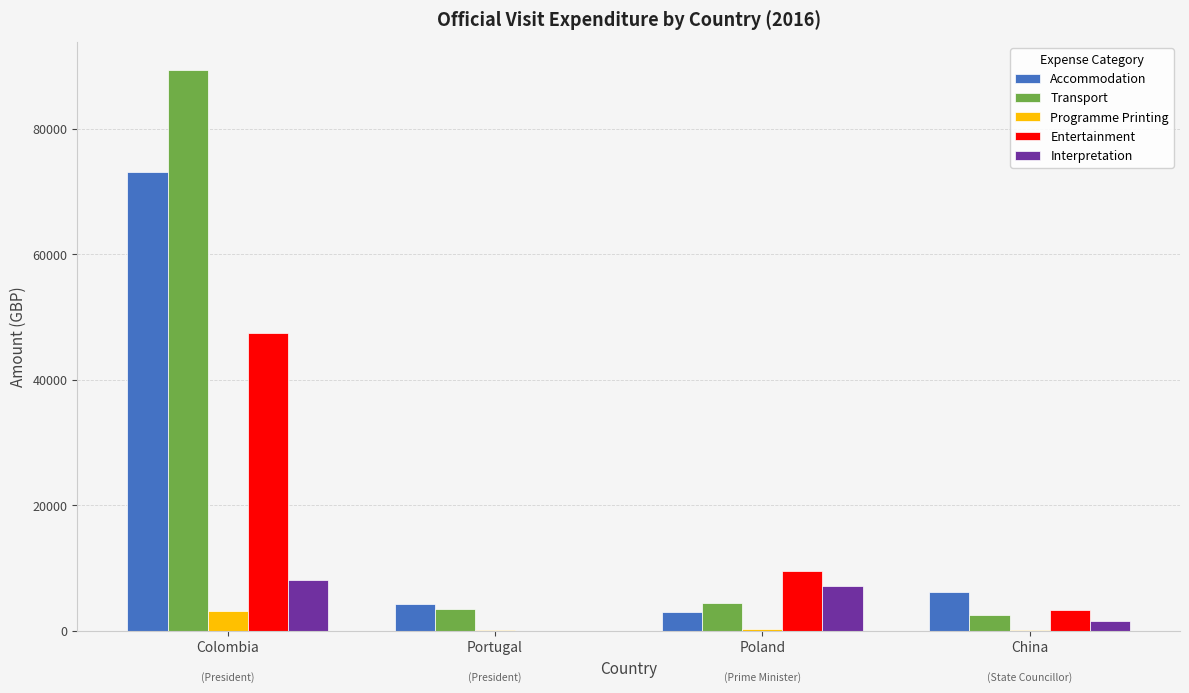

True or false: Transport has a value of 2562.7 at China.

True